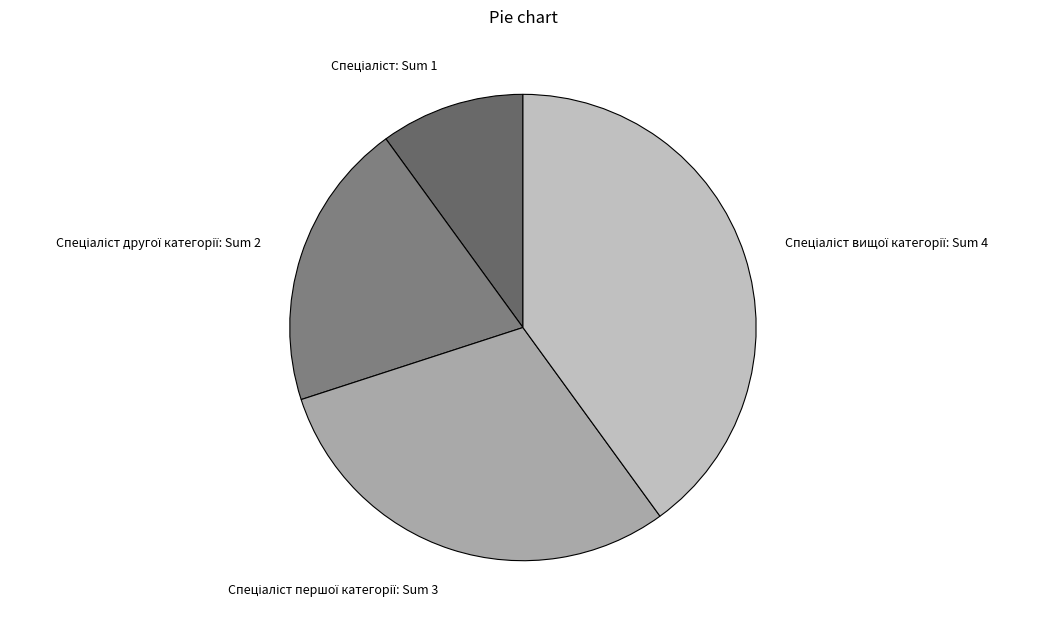

How many slices are in this pie chart?

4